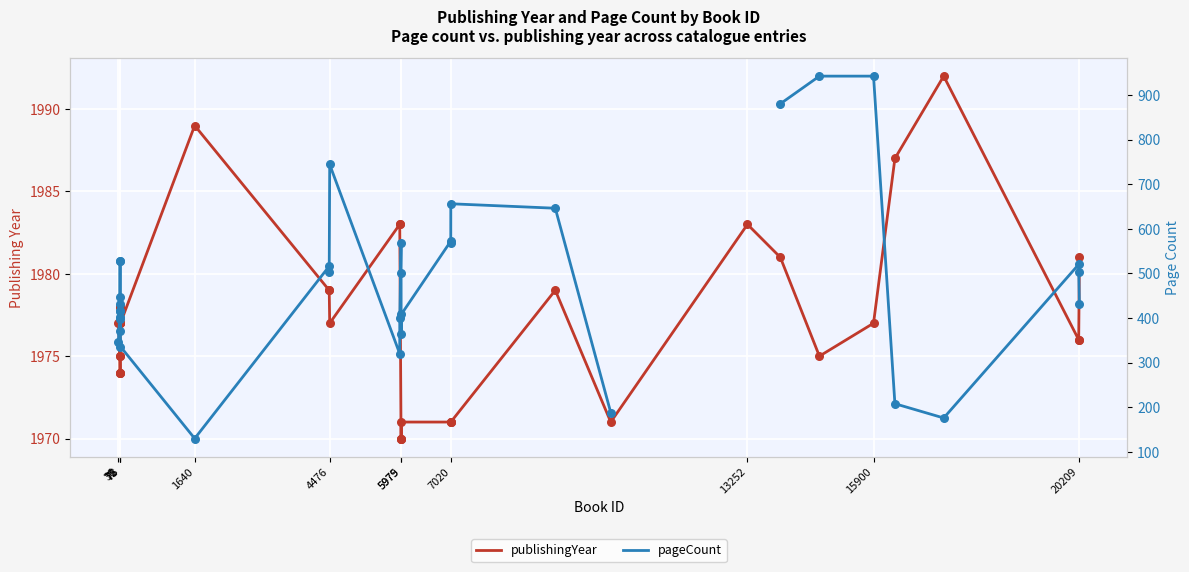

Which series has the largest Y range (max minus min)?

pageCount